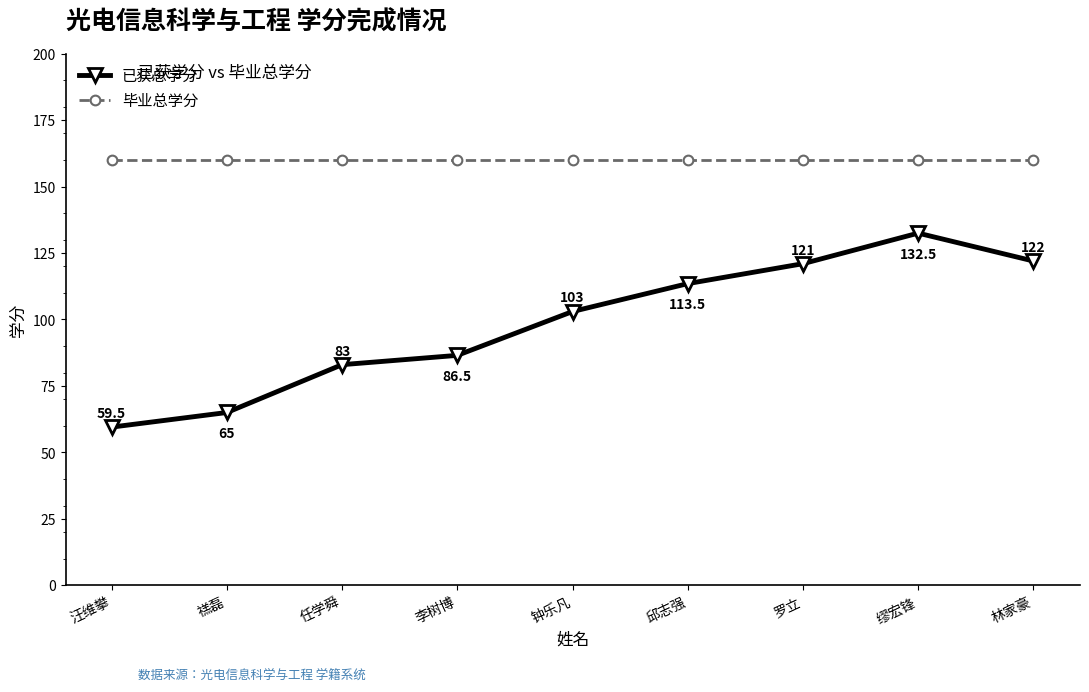

The value of 已获总学分 at 李树博 is 86.5. True or false?

True